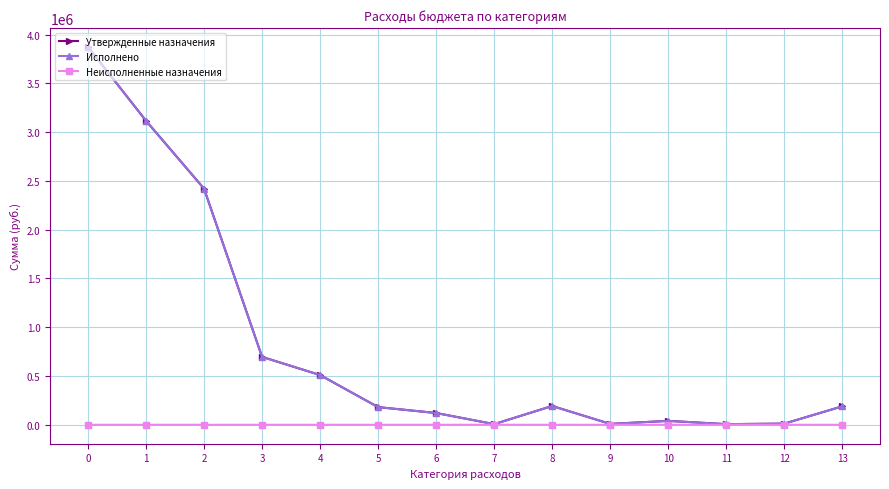

What are all the series names shown in the legend?

Утвержденные назначения, Исполнено, Неисполненные назначения